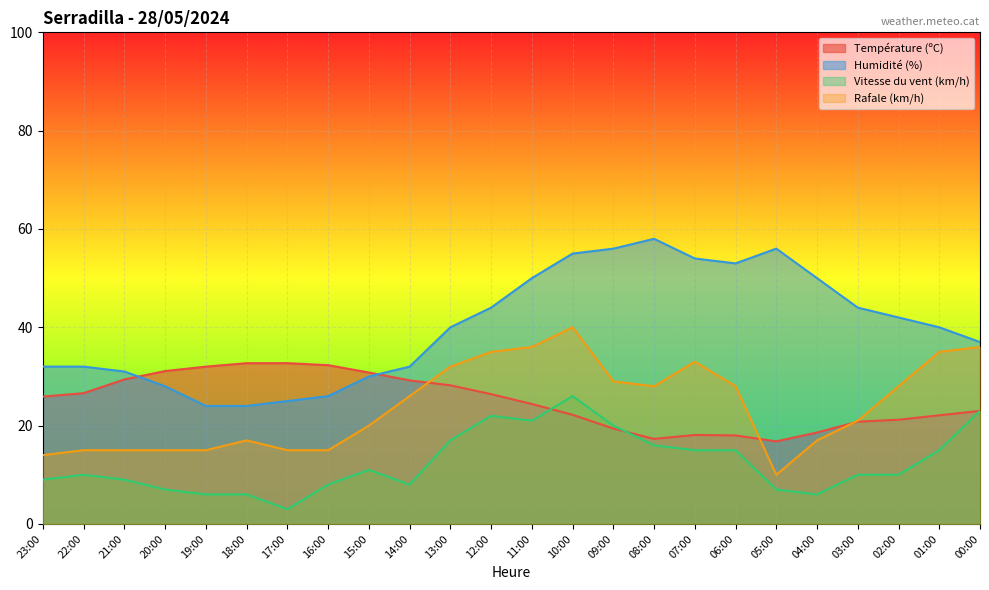

Where do Température (ºC) and Humidité (%) first cross each other?

21:00 and 20:00